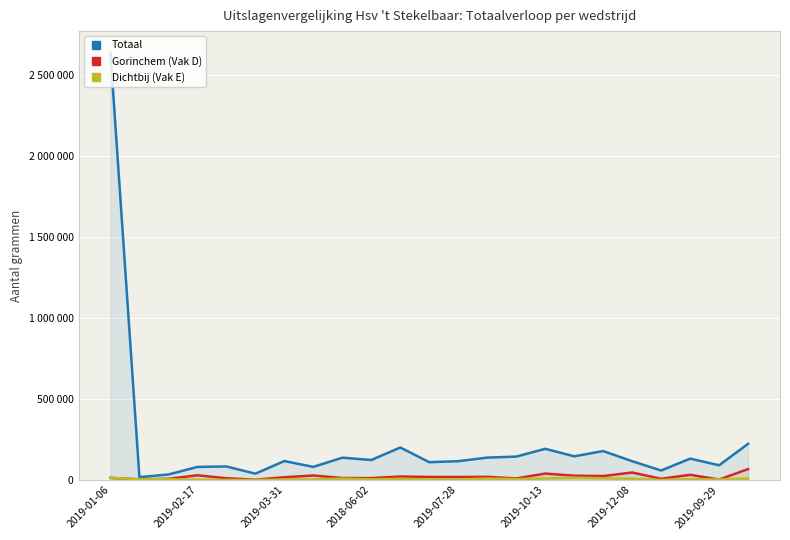

Is it true that Dichtbij (Vak E) equals 10267 at 17?

True